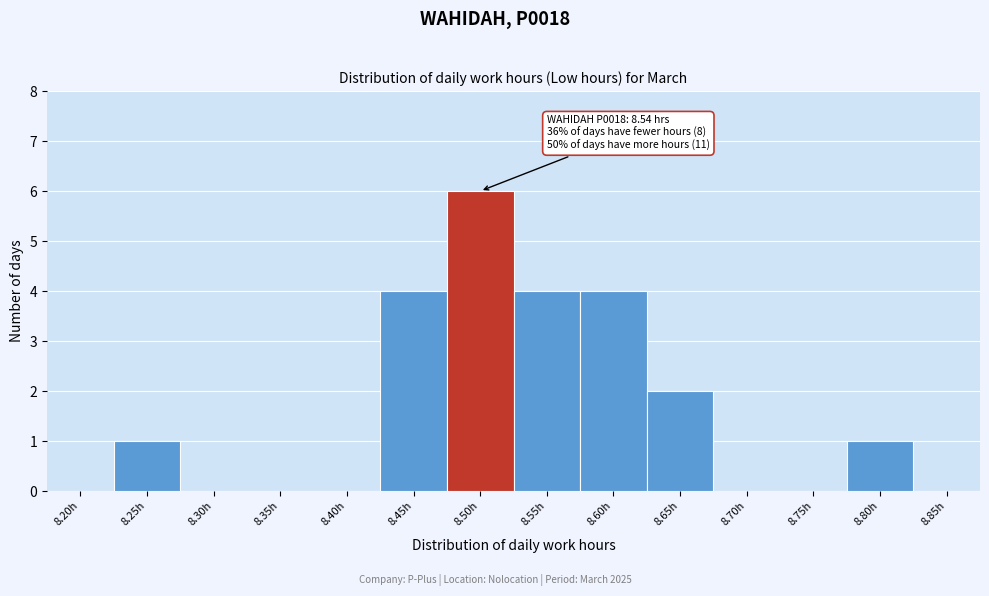

Reading left to right, what are all the values shown in this chart?

8.20h=0	8.25h=1	8.30h=0	8.35h=0	8.40h=0	8.45h=4	8.50h=6	8.55h=4	8.60h=4	8.65h=2	8.70h=0	8.75h=0	8.80h=1	8.85h=0